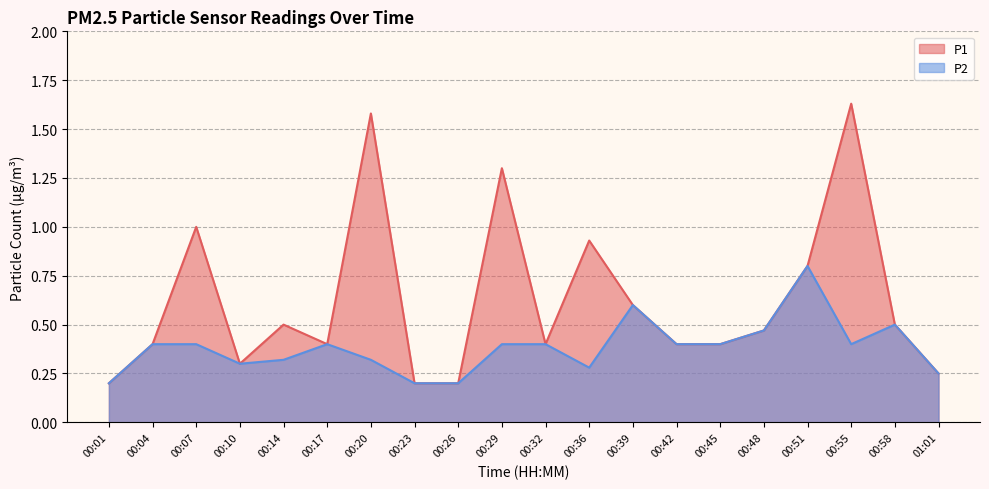

Reading left to right, list all the values displayed in this chart.

P1: 0.2	0.4	1.0	0.3	0.5	0.4	1.6	0.2	0.2	1.3	0.4	0.9	0.6	0.4	0.4	0.5	0.8	1.6	0.5	0.2
P2: 0.2	0.4	0.4	0.3	0.3	0.4	0.3	0.2	0.2	0.4	0.4	0.3	0.6	0.4	0.4	0.5	0.8	0.4	0.5	0.2